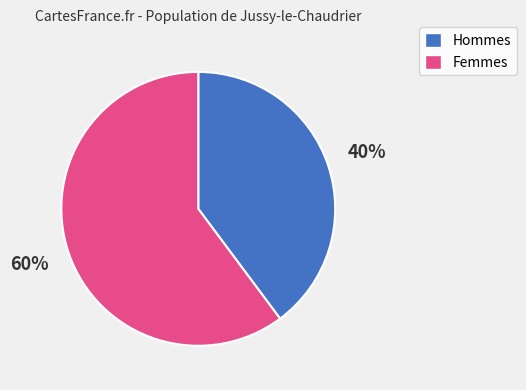

What is the smallest slice in the pie chart?

Hommes